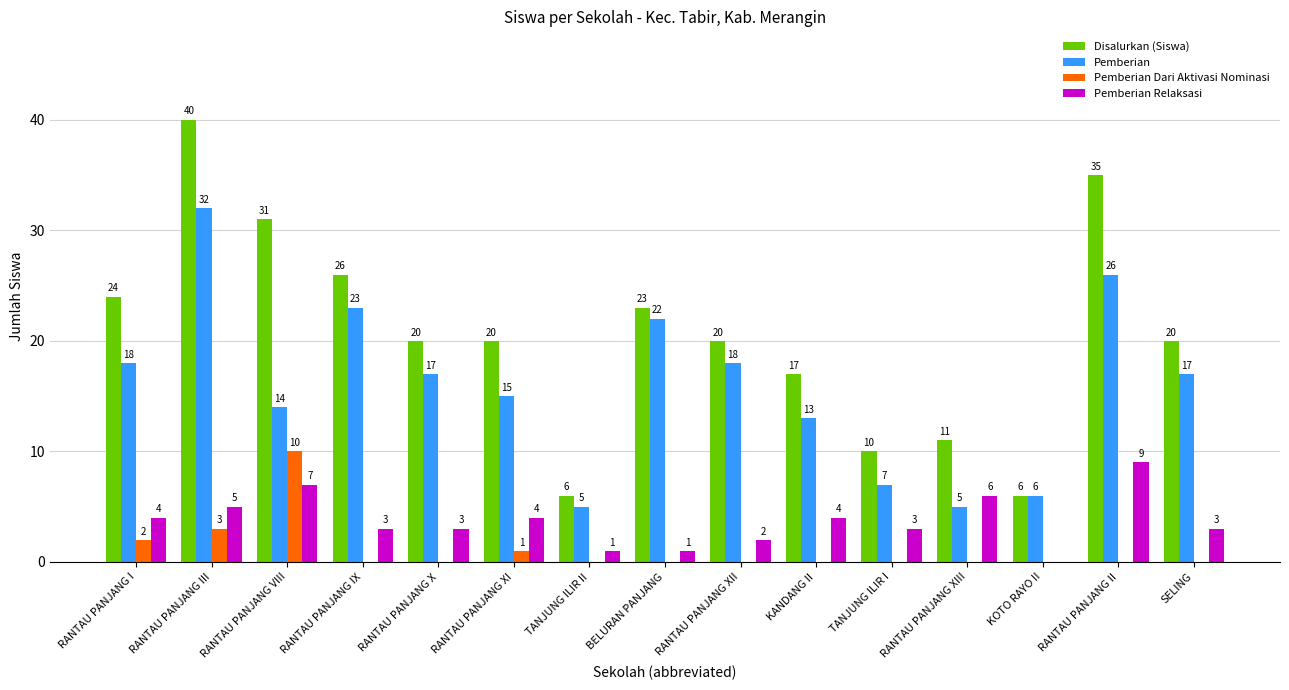

What is the total value across all series at KANDANG II?

34